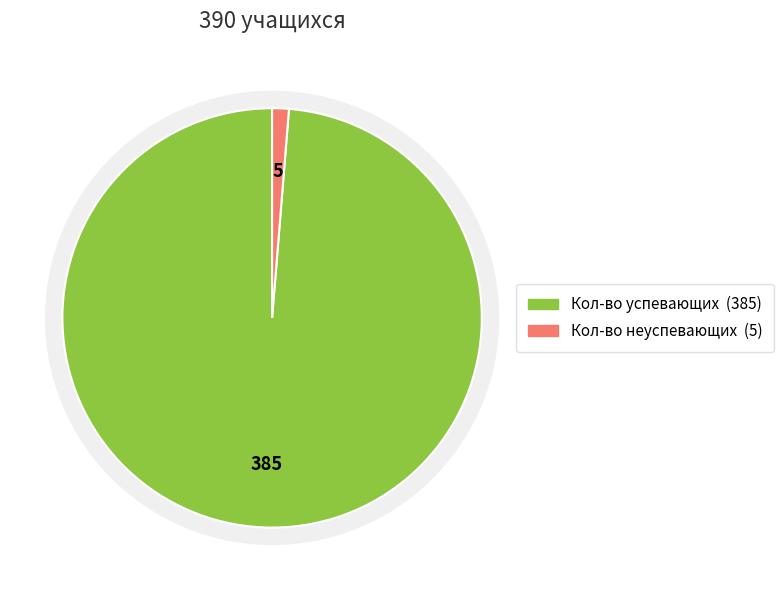

Which category has the smallest portion of the pie?

Кол-во неуспевающих